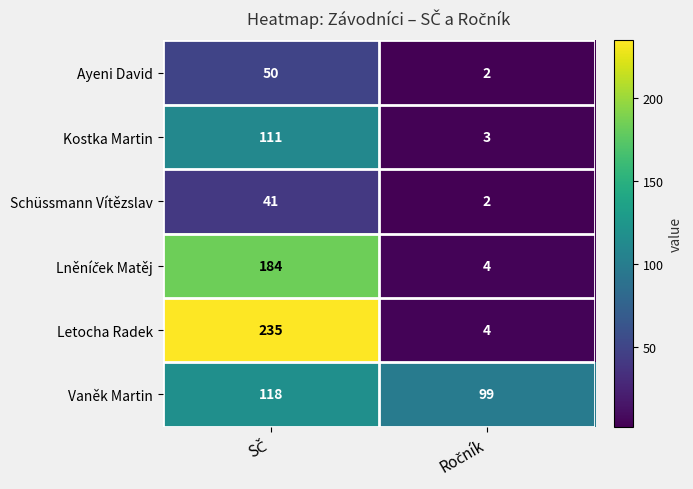

What is the difference between the maximum and minimum values in the Vaněk Martin series?

19